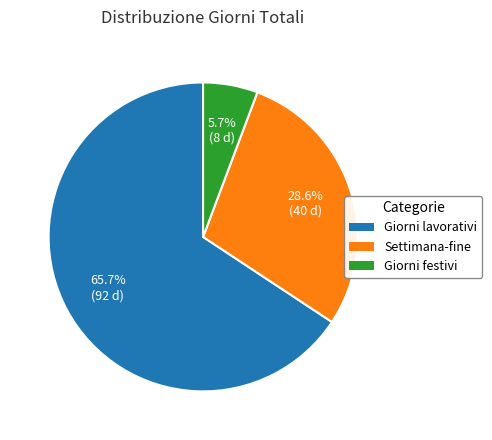

Is there any slice that represents more than half of the pie?

Yes